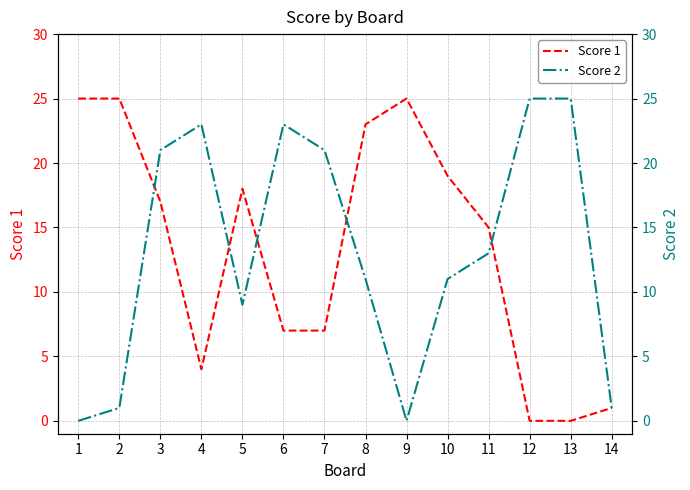

True or false: Score 1 has a value of 38 at 0.

False